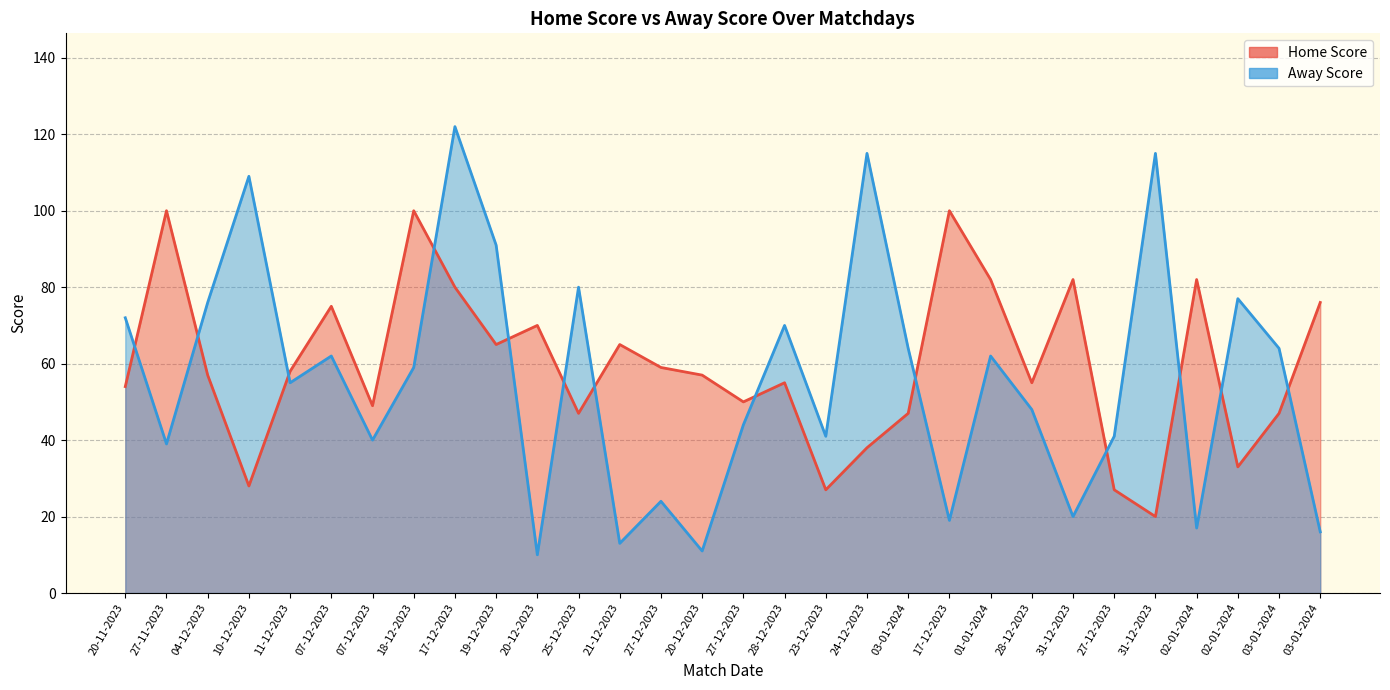

Reading right to left, transcribe all the data shown in this chart.

Home Score: 03-01-2024=76	03-01-2024=47	02-01-2024=33	02-01-2024=82	31-12-2023=20	27-12-2023=27	31-12-2023=82	28-12-2023=55	01-01-2024=82	17-12-2023=100	03-01-2024=47	24-12-2023=38	23-12-2023=27	28-12-2023=55	27-12-2023=50	20-12-2023=57	27-12-2023=59	21-12-2023=65	25-12-2023=47	20-12-2023=70	19-12-2023=65	17-12-2023=80	18-12-2023=100	07-12-2023=49	07-12-2023=75	11-12-2023=58	10-12-2023=28	04-12-2023=57	27-11-2023=100	20-11-2023=54
Away Score: 03-01-2024=16	03-01-2024=64	02-01-2024=77	02-01-2024=17	31-12-2023=115	27-12-2023=41	31-12-2023=20	28-12-2023=48	01-01-2024=62	17-12-2023=19	03-01-2024=64	24-12-2023=115	23-12-2023=41	28-12-2023=70	27-12-2023=44	20-12-2023=11	27-12-2023=24	21-12-2023=13	25-12-2023=80	20-12-2023=10	19-12-2023=91	17-12-2023=122	18-12-2023=59	07-12-2023=40	07-12-2023=62	11-12-2023=55	10-12-2023=109	04-12-2023=76	27-11-2023=39	20-11-2023=72